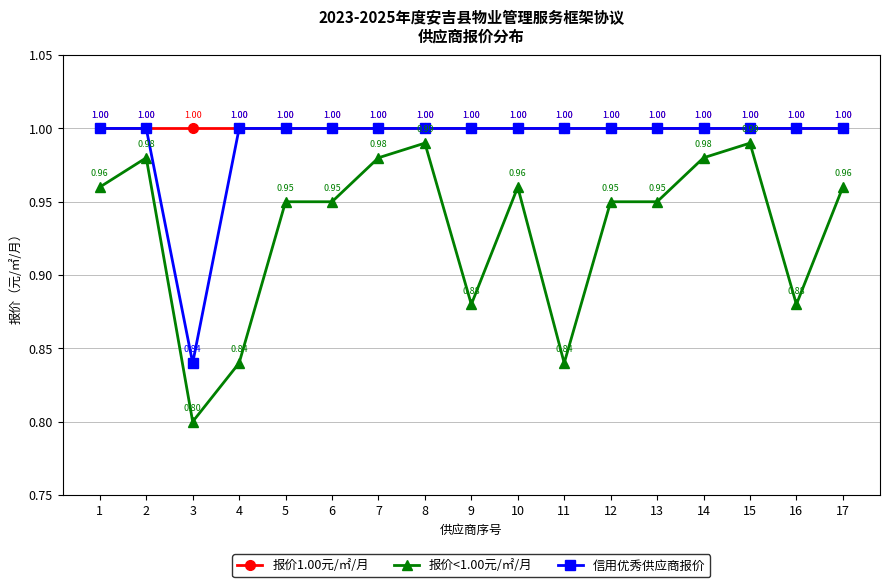

What is the total value across all series at 8?

3.0